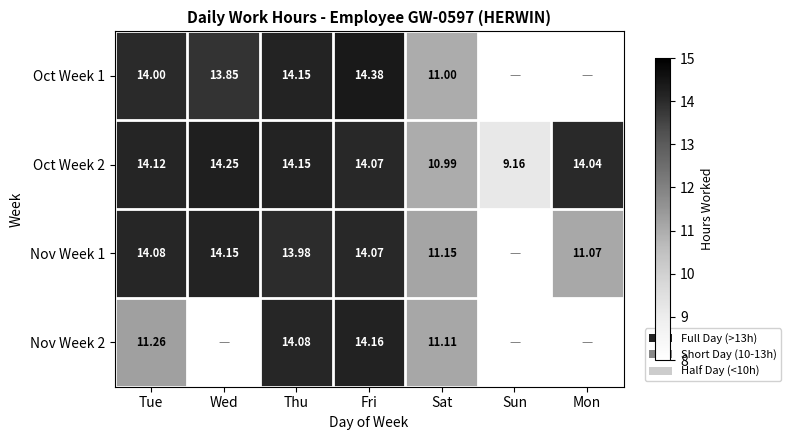

What is the greatest value displayed?

14.4